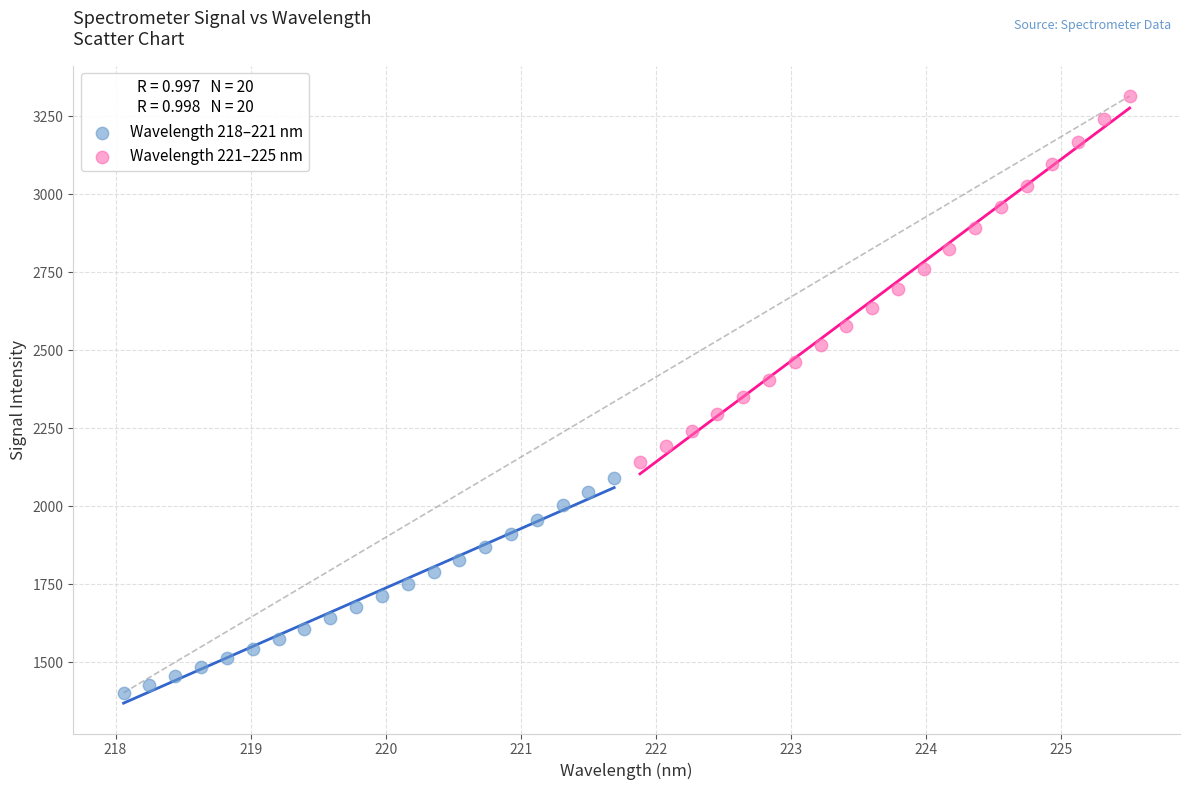

Which series contains the lowest Y value?

Wavelength 218–221 nm